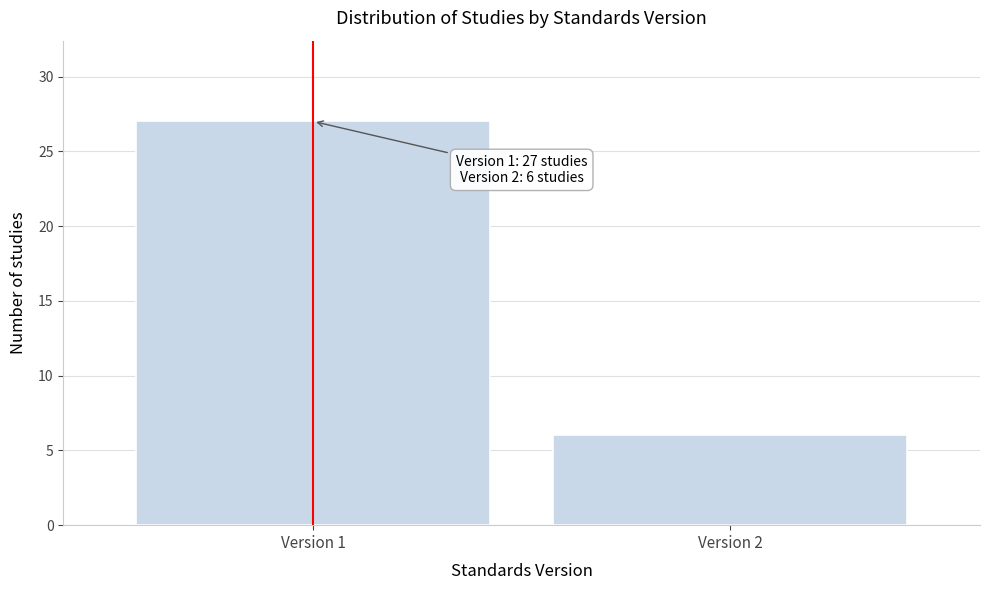

Reading left to right, transcribe all the data shown in this chart.

Version 1=27	Version 2=6